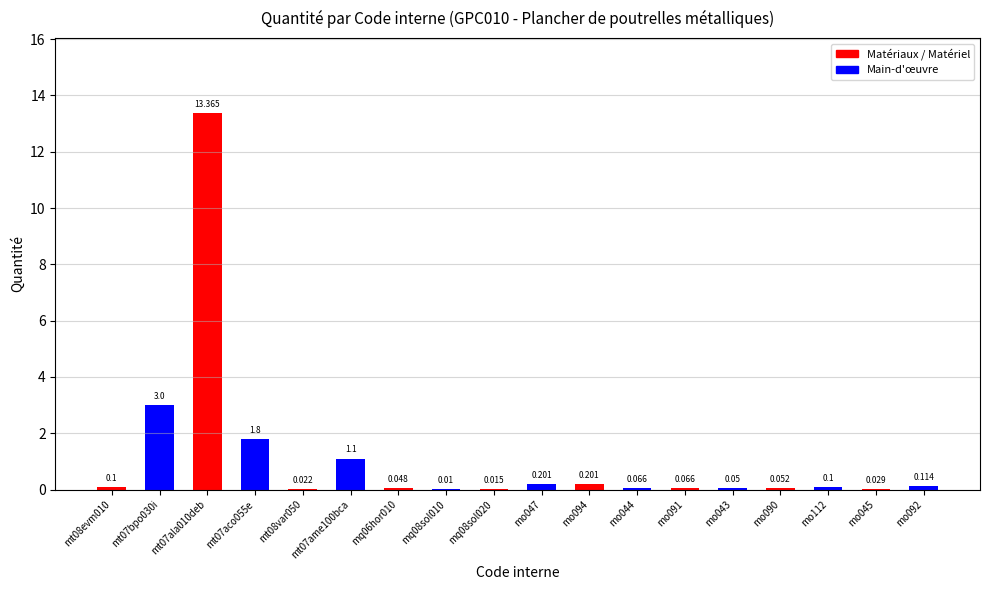

What is the change in value from mo047 to mo112?

-0.1